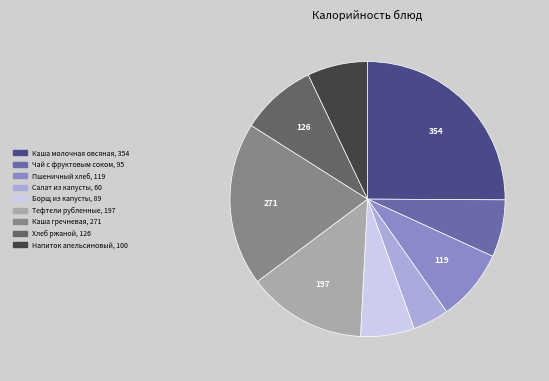

How many slices are in this pie chart?

9